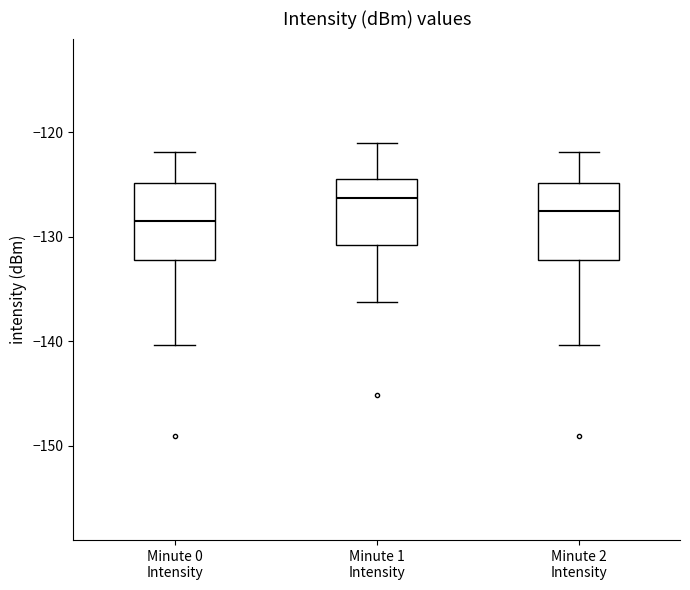

Which box has the highest median line?

Minute 1 Intensity